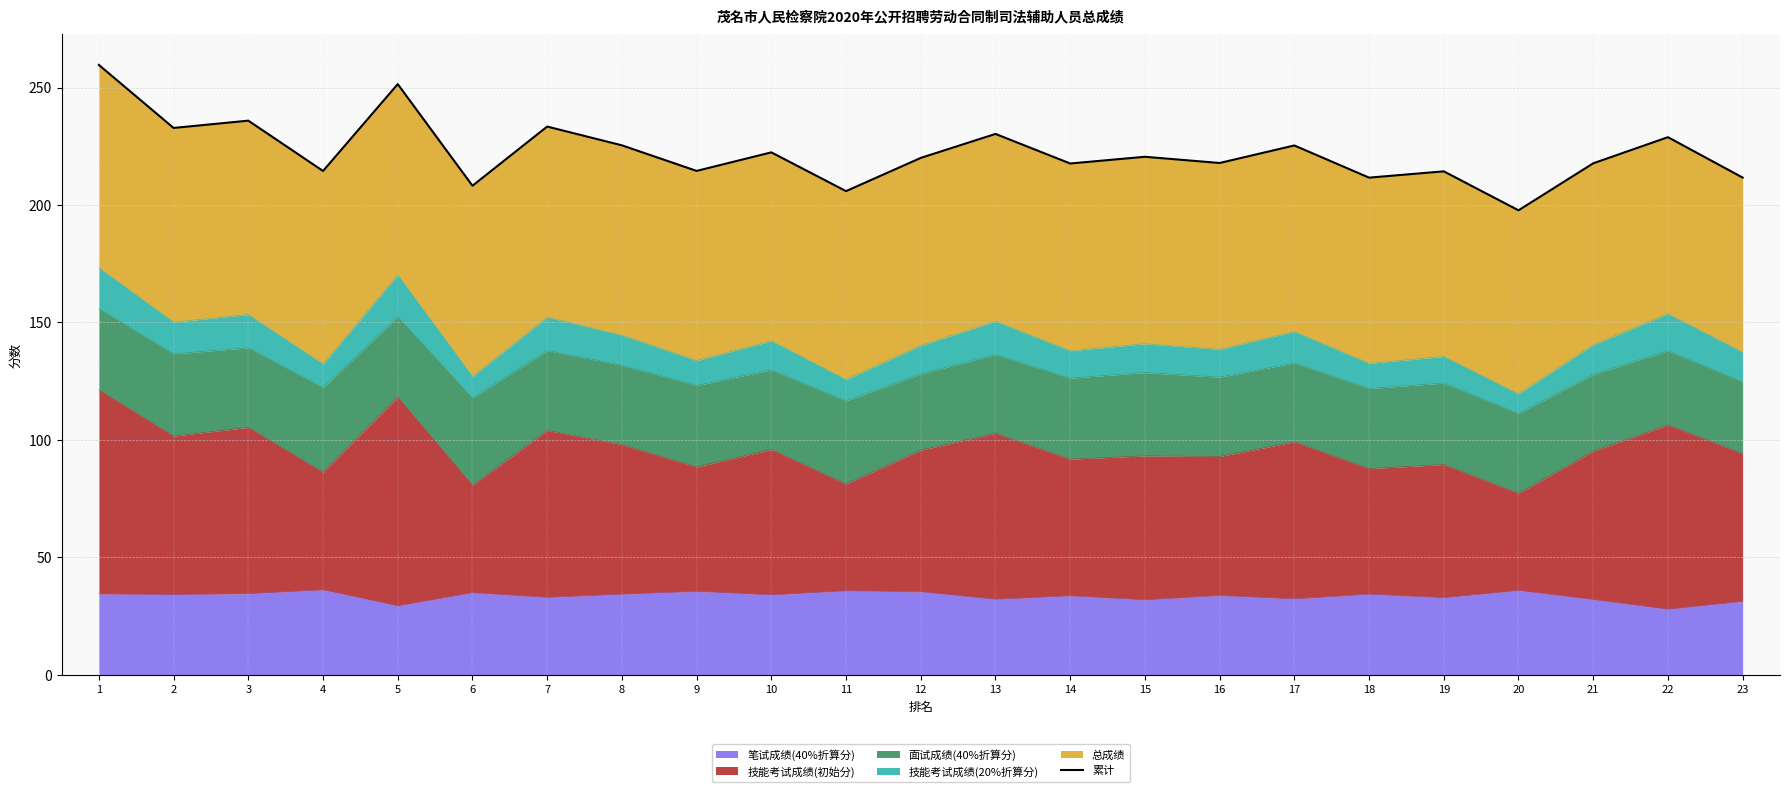

What is the maximum value for 笔试成绩(40%折算分)?

36.1